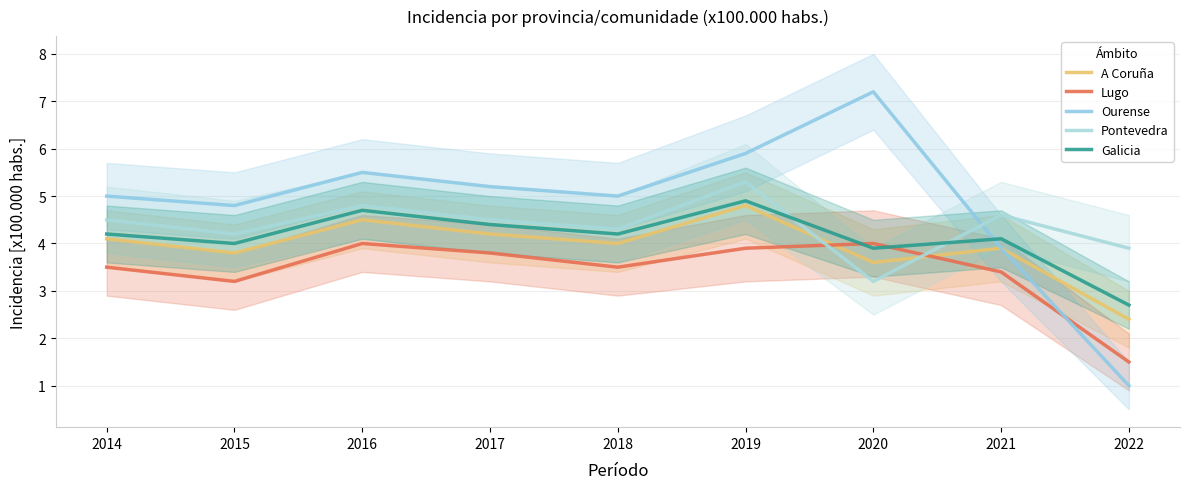

Reading right to left, what are all the values shown in this chart?

A Coruña: 2.4	3.9	3.6	4.8	4.0	4.2	4.5	3.8	4.1
Lugo: 1.5	3.4	4.0	3.9	3.5	3.8	4.0	3.2	3.5
Ourense: 1.0	3.9	7.2	5.9	5.0	5.2	5.5	4.8	5.0
Pontevedra: 3.9	4.6	3.2	5.3	4.3	4.5	4.8	4.2	4.5
Galicia: 2.7	4.1	3.9	4.9	4.2	4.4	4.7	4.0	4.2